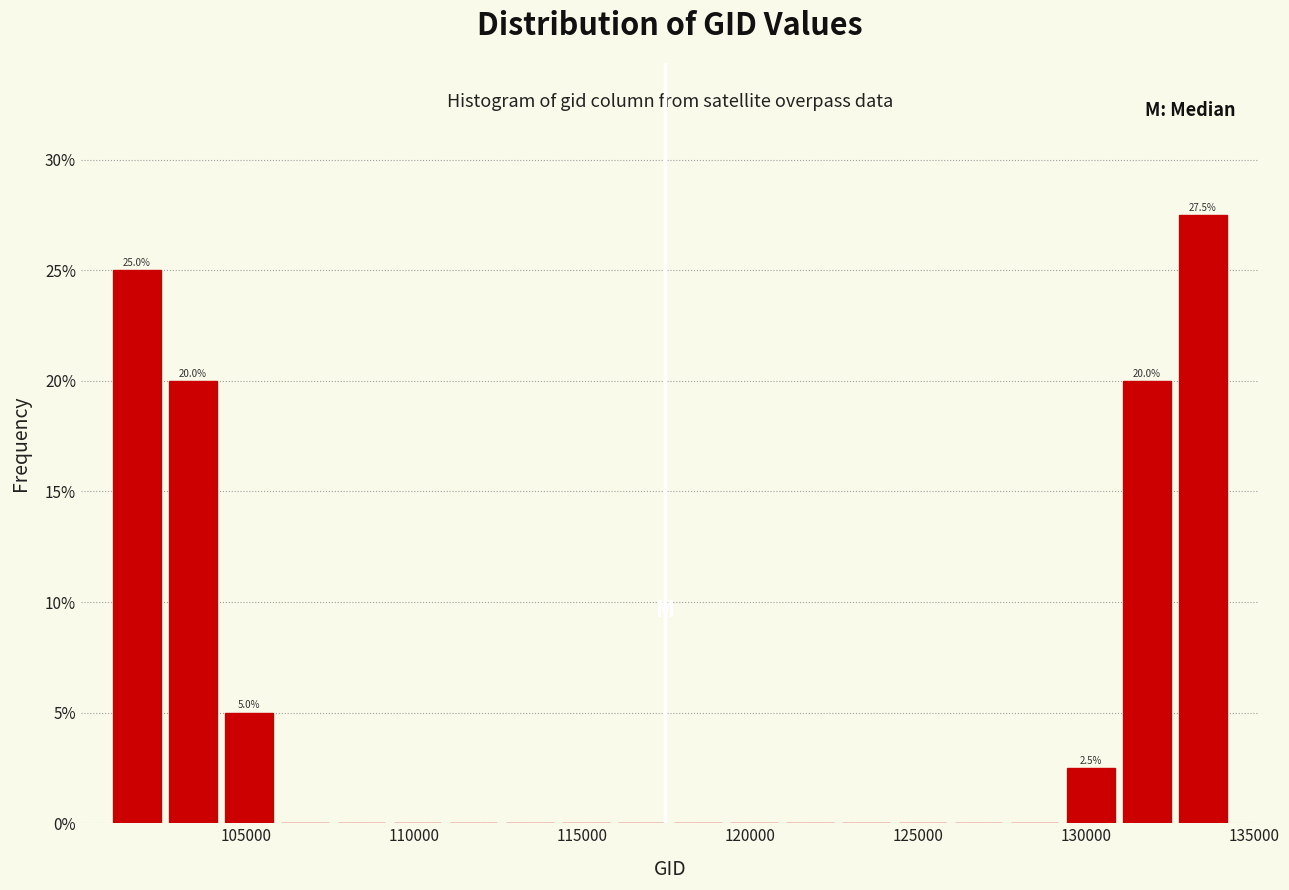

Read against the x-axis, roughly where is the centre of the tallest bar?

133500